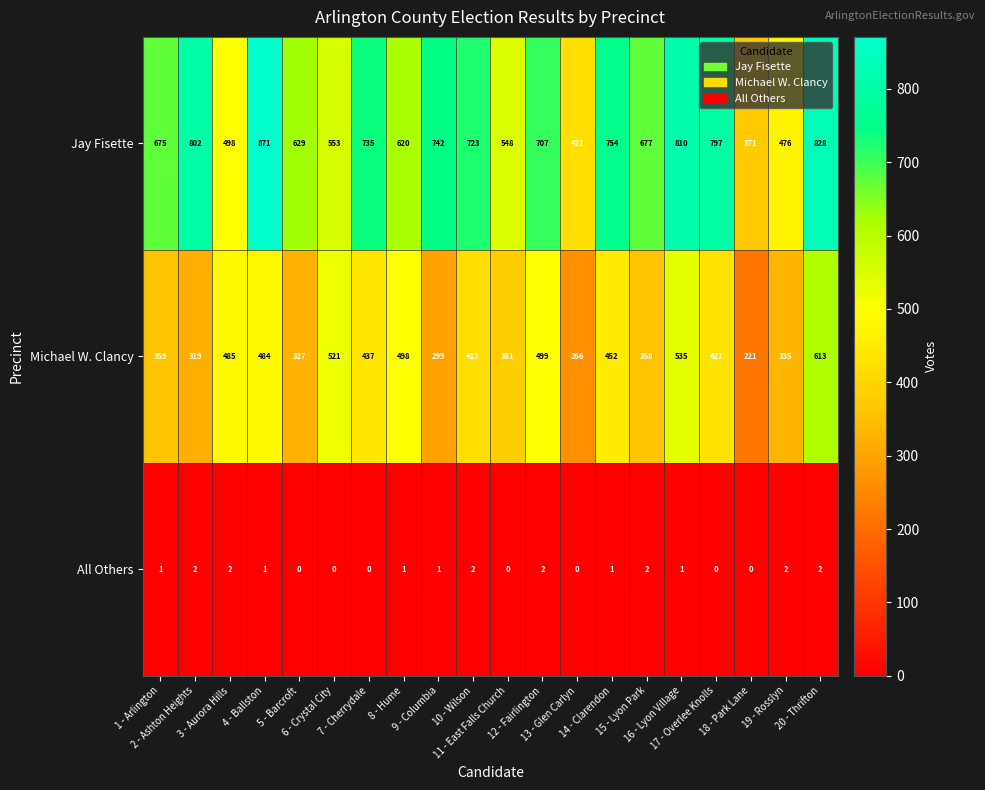

Which series changed the most between 4 - Ballston and 18 - Park Lane?

Jay Fisette